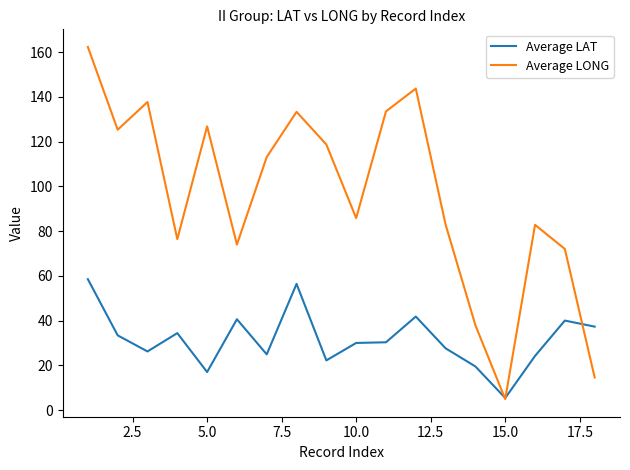

What is the lowest value of the Average LONG series?

4.9